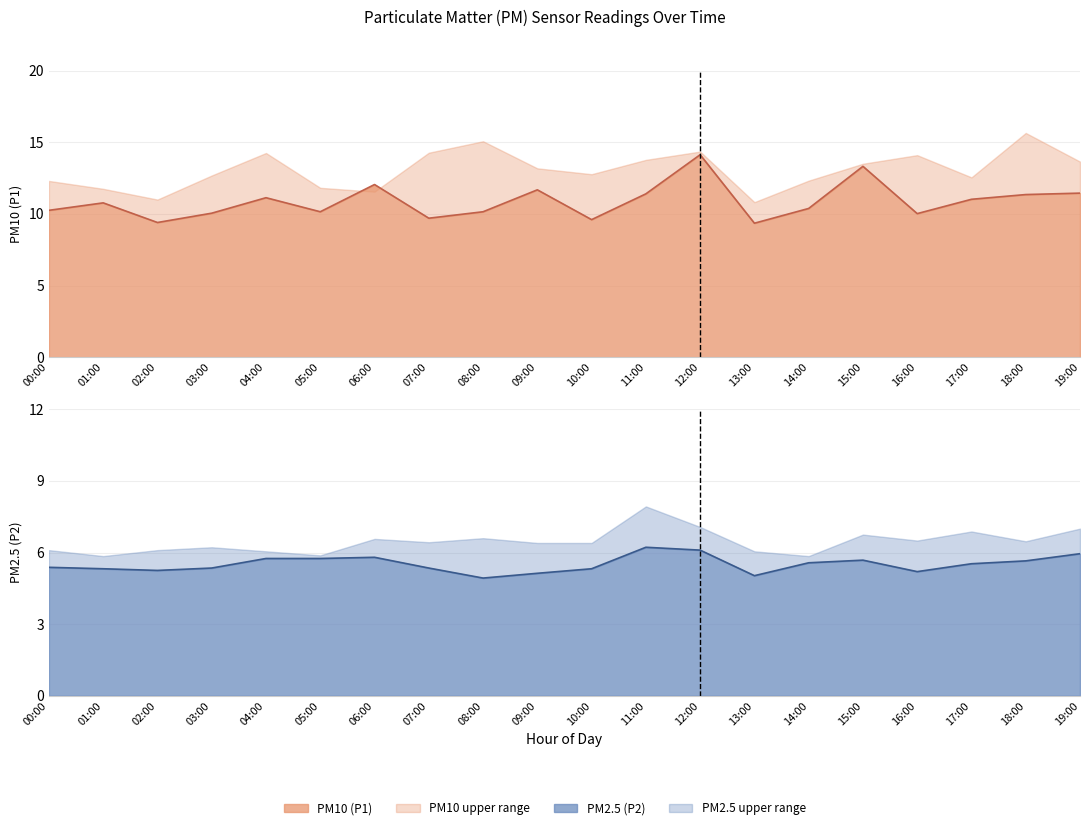

What is the label of the 4th point from the left?

03:00